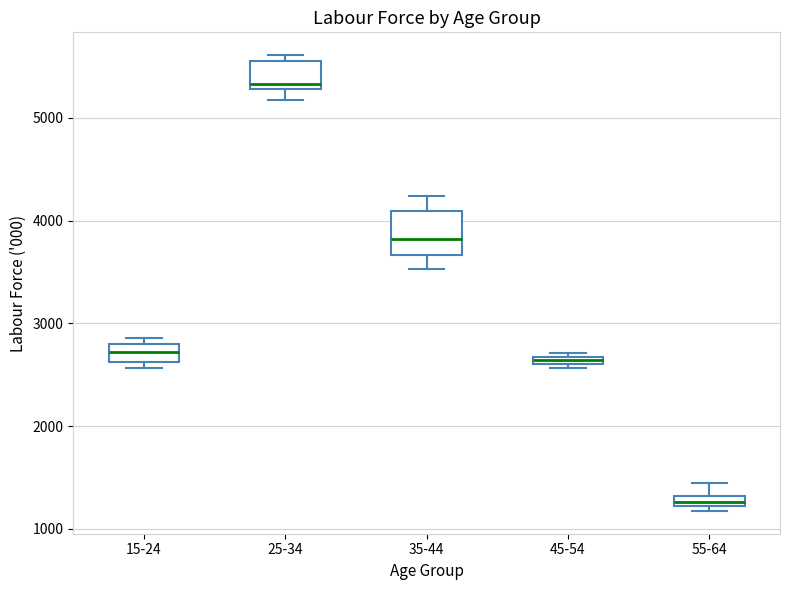

Where is the upper edge of the box for 15-24 on the y-axis? The values are not printed on the chart, so give them approximately, as read against the axis.

2800